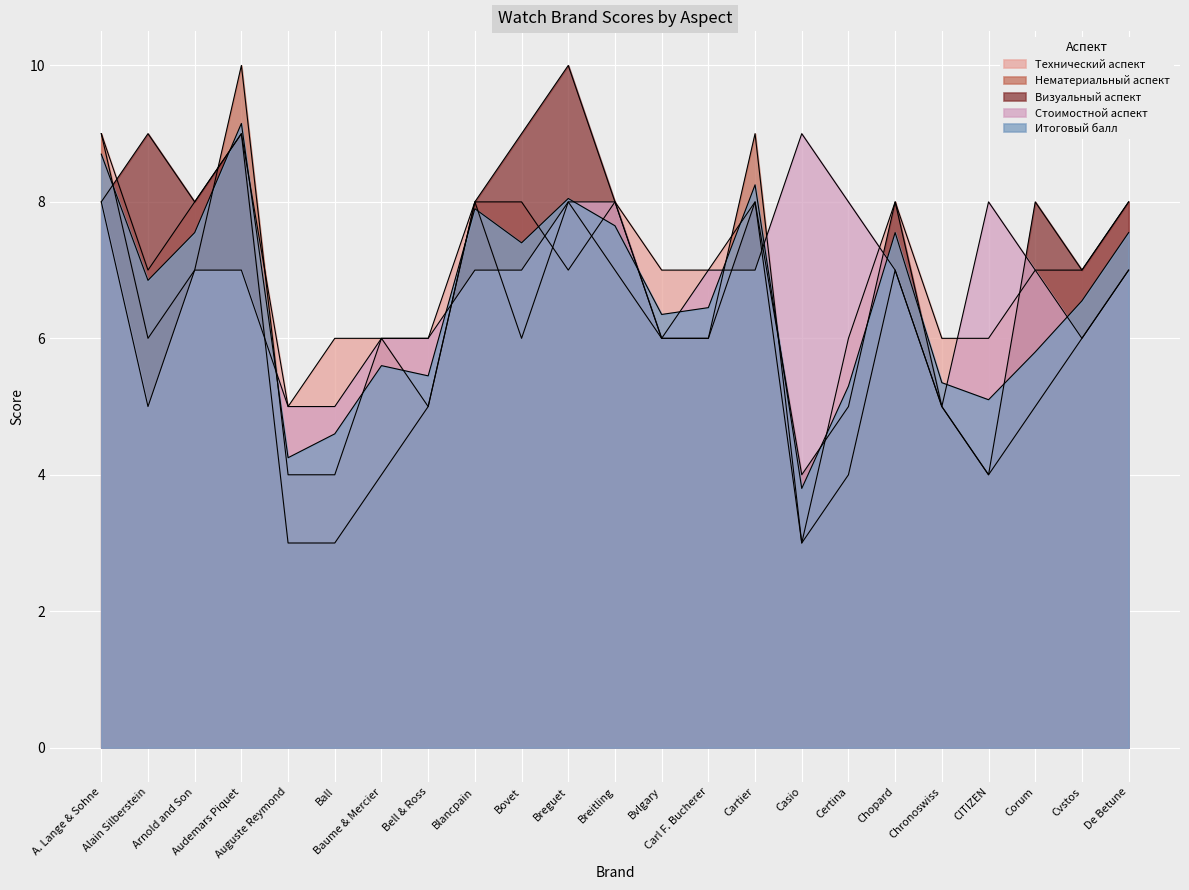

True or false: Технический аспект has a value of 6.0 at Bell & Ross.

True